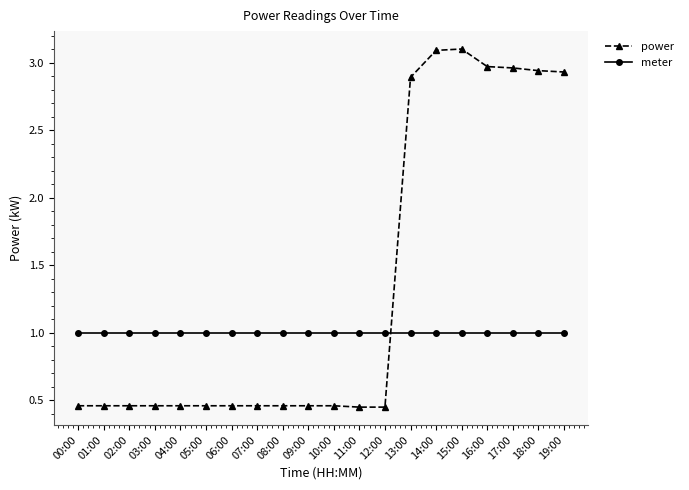

True or false: meter has a value of 1.3 at 17:00.

False